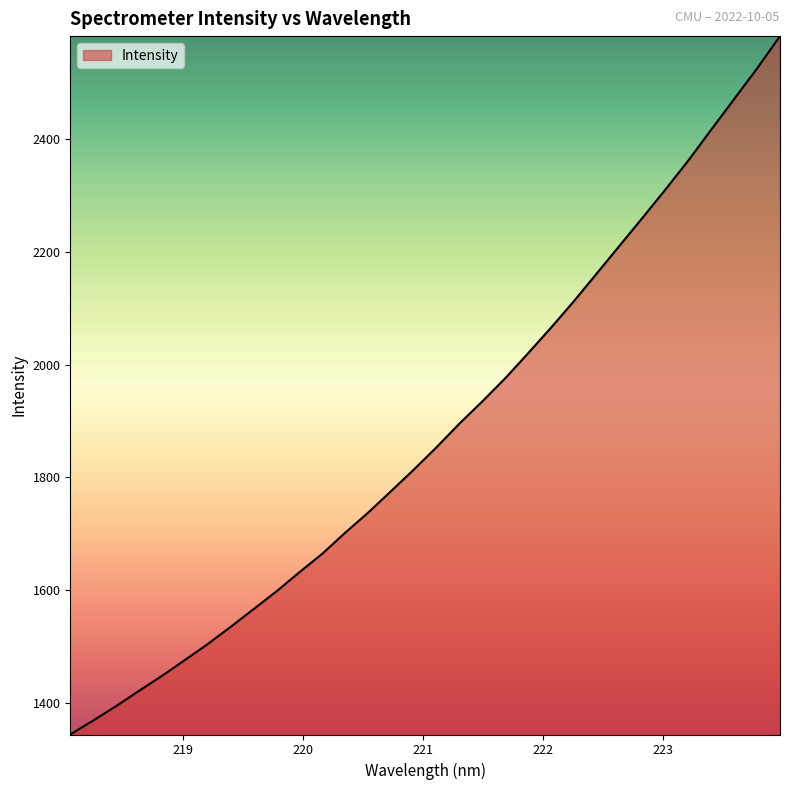

What is the minimum value shown in the chart?

1344.5